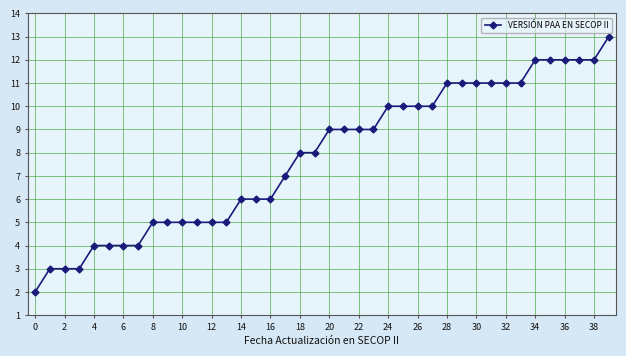

What is the maximum value shown in the chart?

13